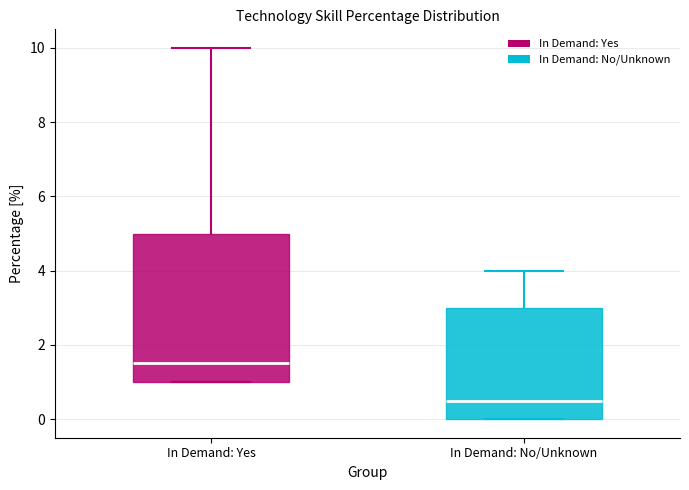

Reading left to right, read every box against the y-axis: the position of its median line, the range the box covers, and the ends of its whiskers. The values are not printed on the chart, so give them approximately, as read against the axis.

In Demand: Yes: median 1.6, box 1.0 to 5.0, whiskers 1.0 to 10.0
In Demand: No/Unknown: median 0.6, box 0.0 to 3.0, whiskers 0.0 to 4.0